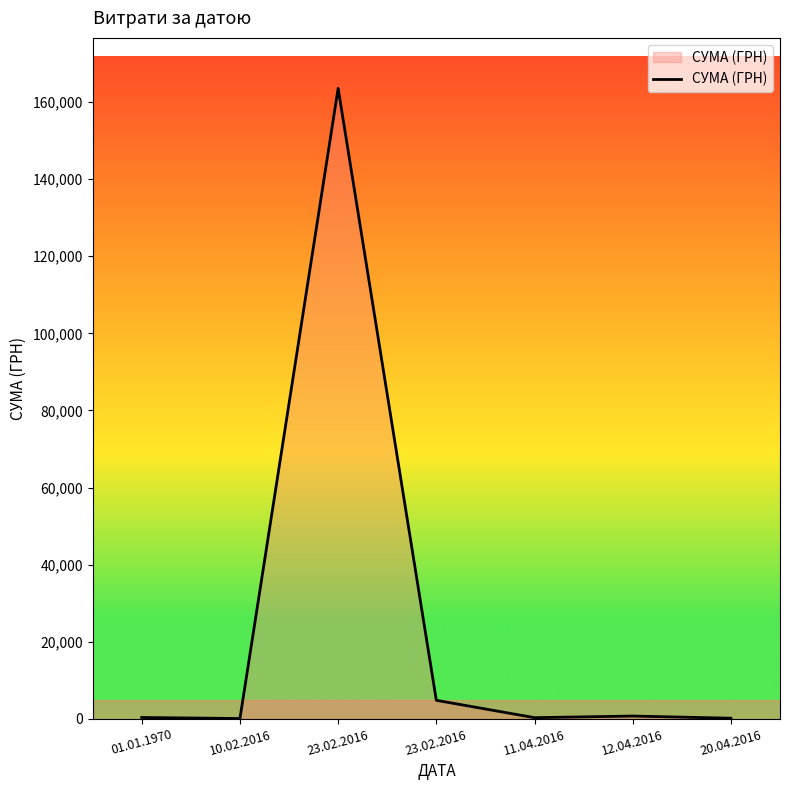

Reading right to left, extract all data points from this chart.

20.04.2016=183.8	12.04.2016=745.8	11.04.2016=325.4	23.02.2016=4830.0	23.02.2016=163539.9	10.02.2016=105.1	01.01.1970=370.0